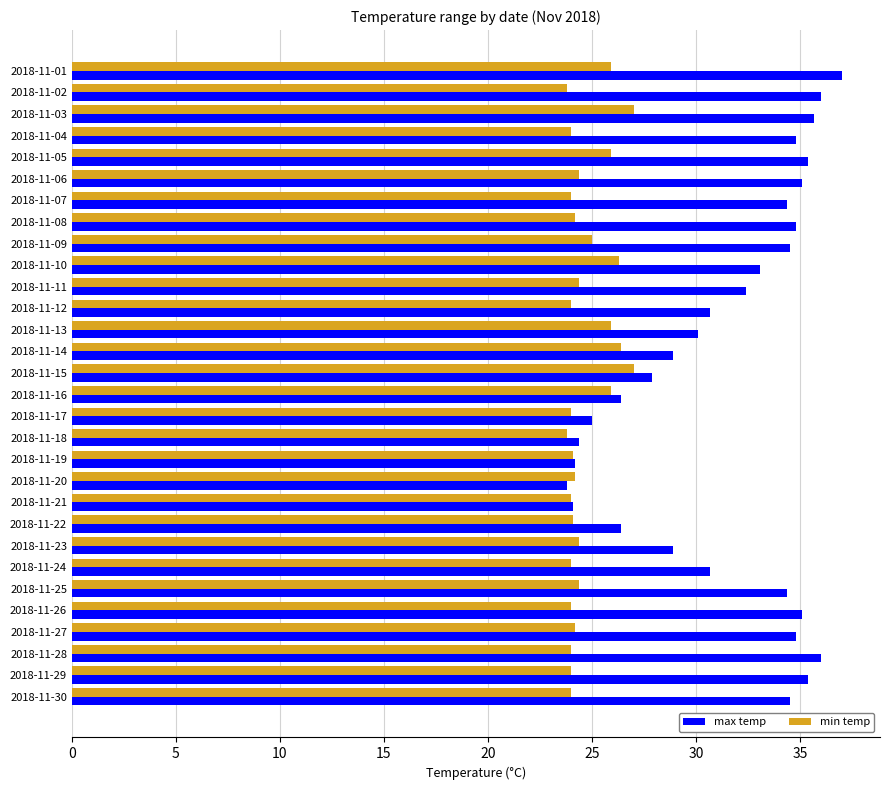

Is it true that min temp equals 14.1 at 2018-11-18?

False